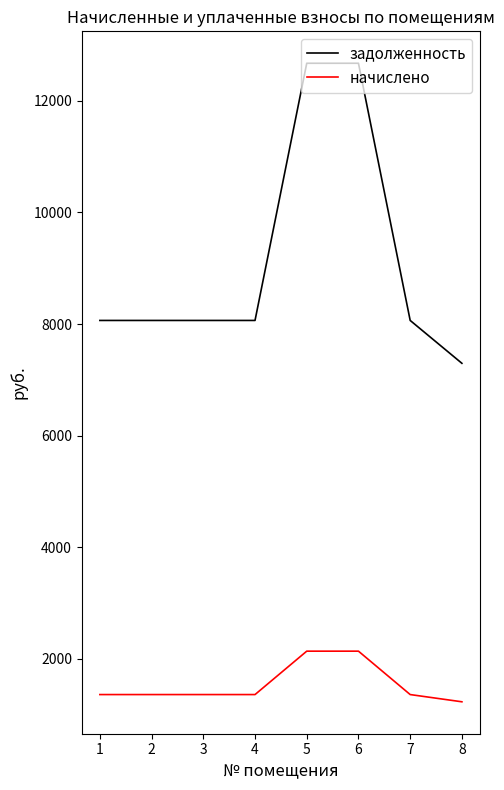

What is the difference between the second highest and second lowest values in the начислено series?

777.6